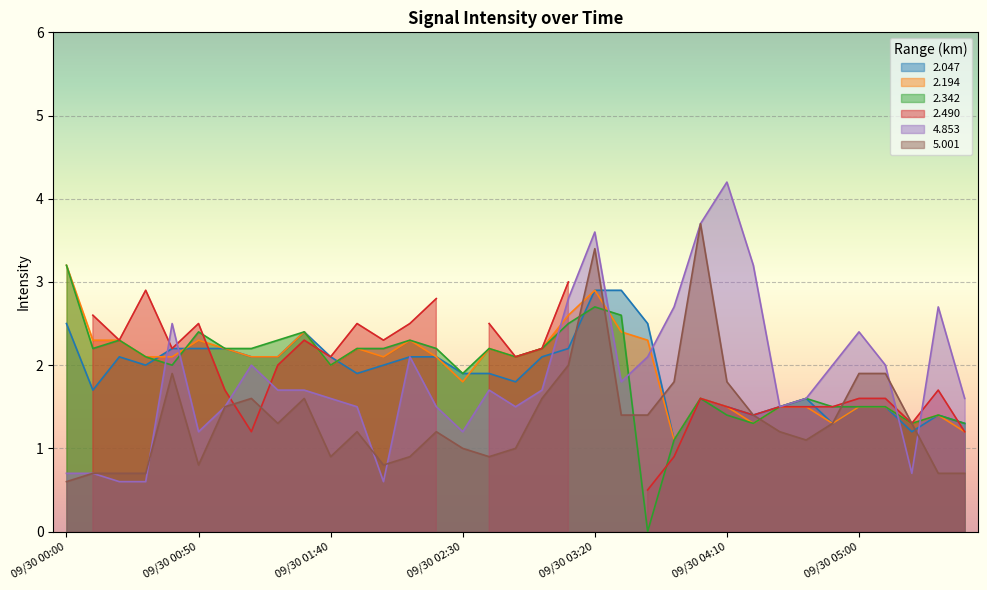

Rank the categories by 5.001 value from lowest to highest.

09/30 00:00, 09/30 00:10, 09/30 00:20, 09/30 00:30, 09/30 05:30, 09/30 05:40, 09/30 00:50, 09/30 02:00, 09/30 01:40, 09/30 02:10, 09/30 02:40, 09/30 02:30, 09/30 02:50, 09/30 04:40, 09/30 01:50, 09/30 02:20, 09/30 04:30, 09/30 01:20, 09/30 04:50, 09/30 05:20, 09/30 03:30, 09/30 03:40, 09/30 04:20, 09/30 01:00, 09/30 01:10, 09/30 01:30, 09/30 03:00, 09/30 03:50, 09/30 04:10, 09/30 00:40, 09/30 05:00, 09/30 05:10, 09/30 03:10, 09/30 03:20, 09/30 04:00